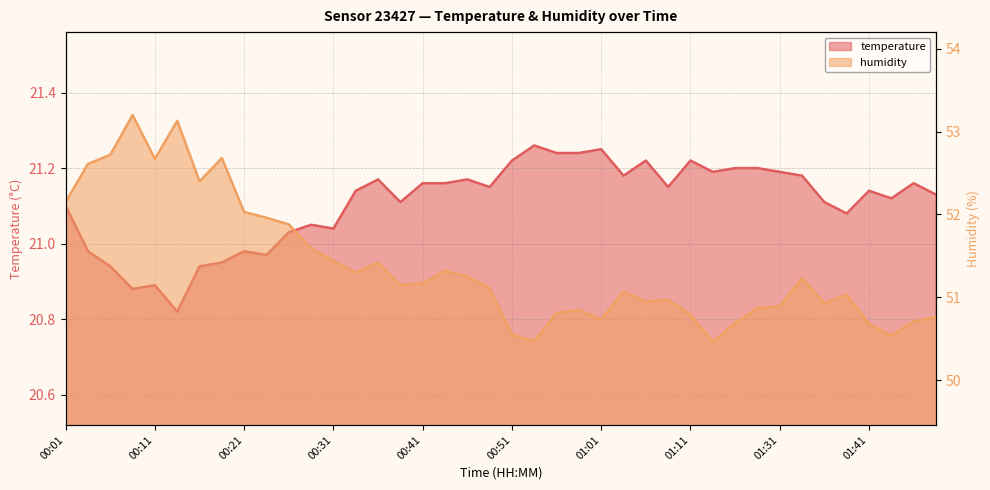

How many interior local peaks does the temperature series have?

11